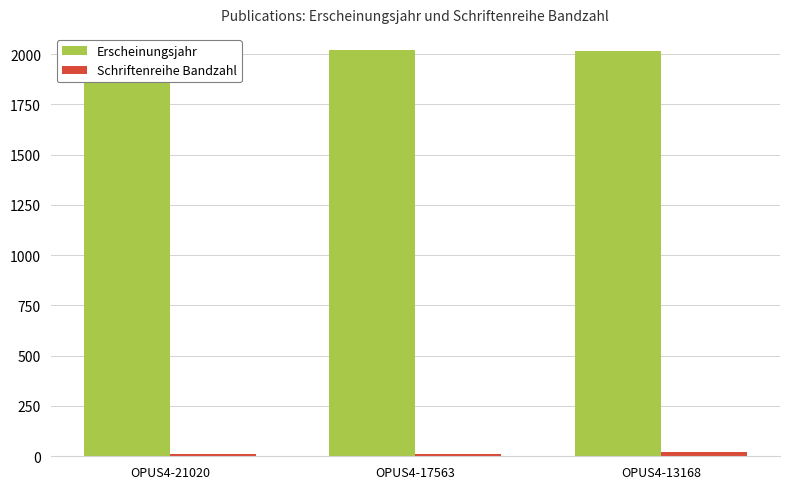

Which series has the widest spread of values?

Schriftenreihe Bandzahl